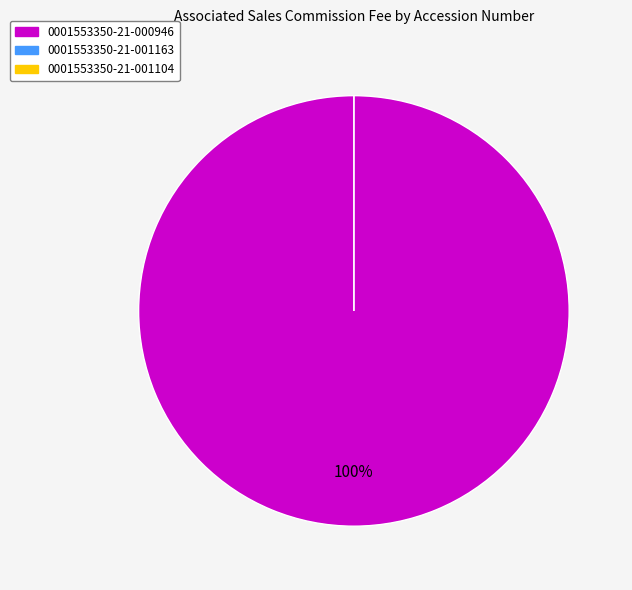

Which has a higher value, 0001553350-21-001163 or 0001553350-21-000946?

0001553350-21-000946